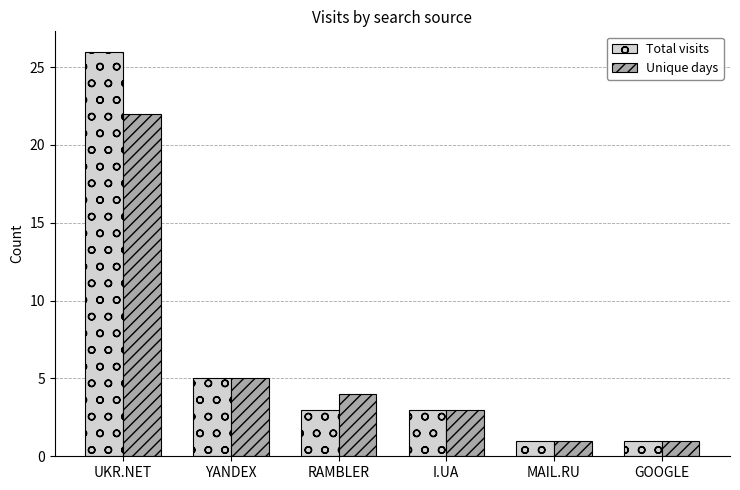

What is the smallest value displayed?

1